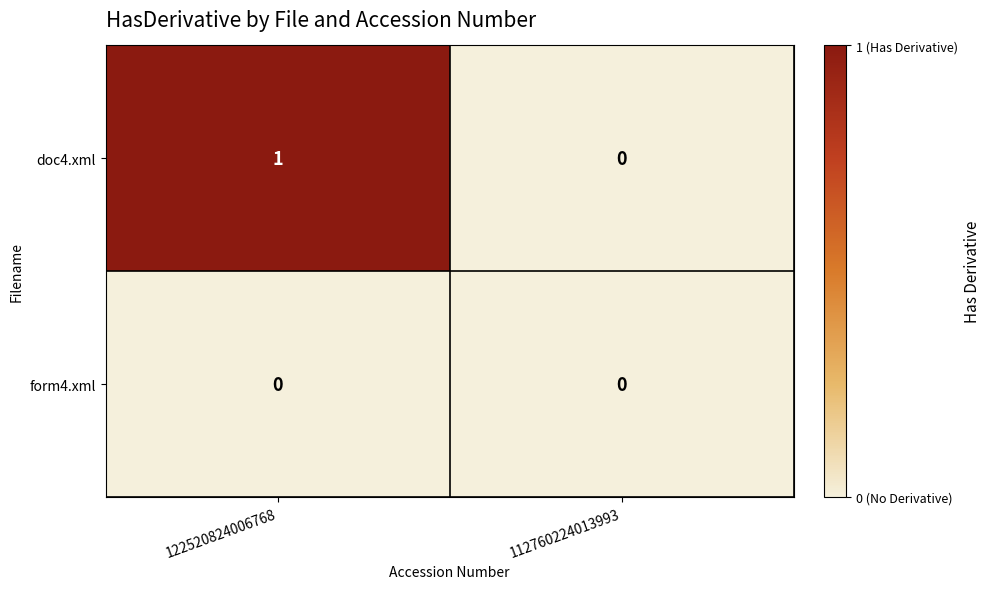

Is it true that doc4.xml equals 0 at 112760224013993?

True